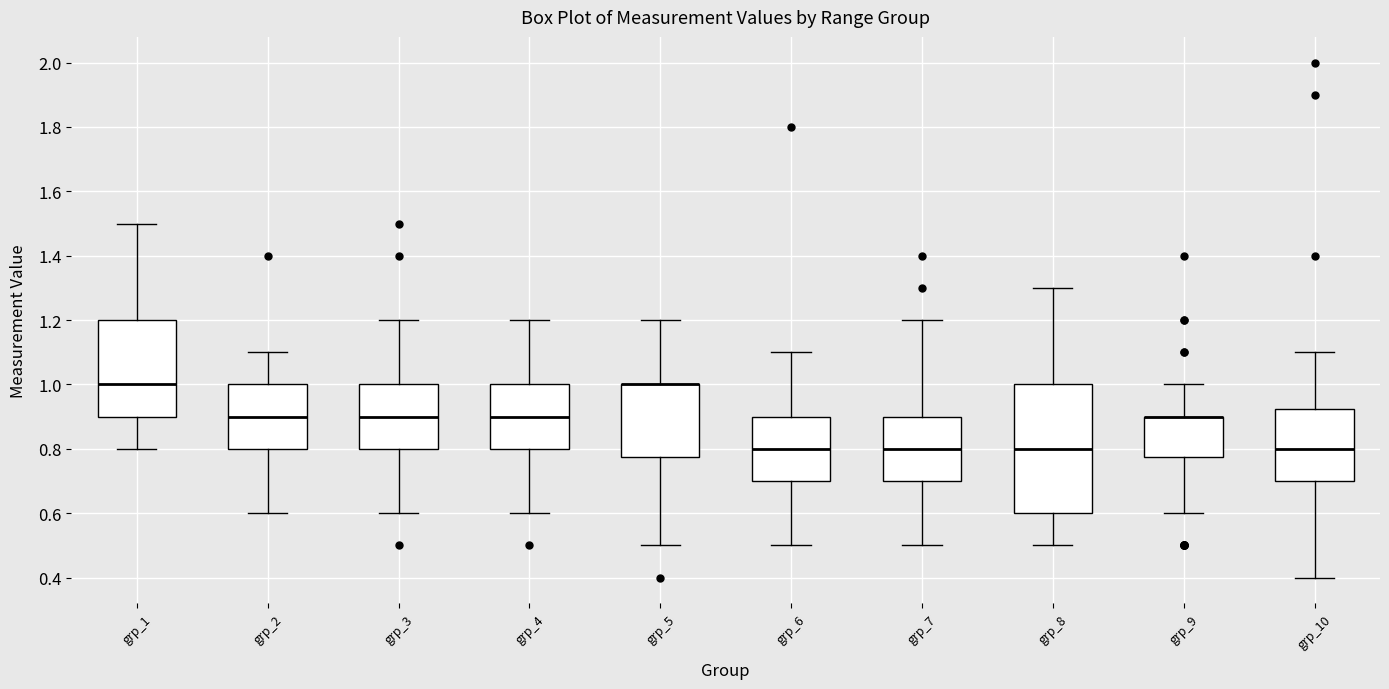

Comparing the boxes themselves (not the whiskers), which one is the tallest?

grp_8